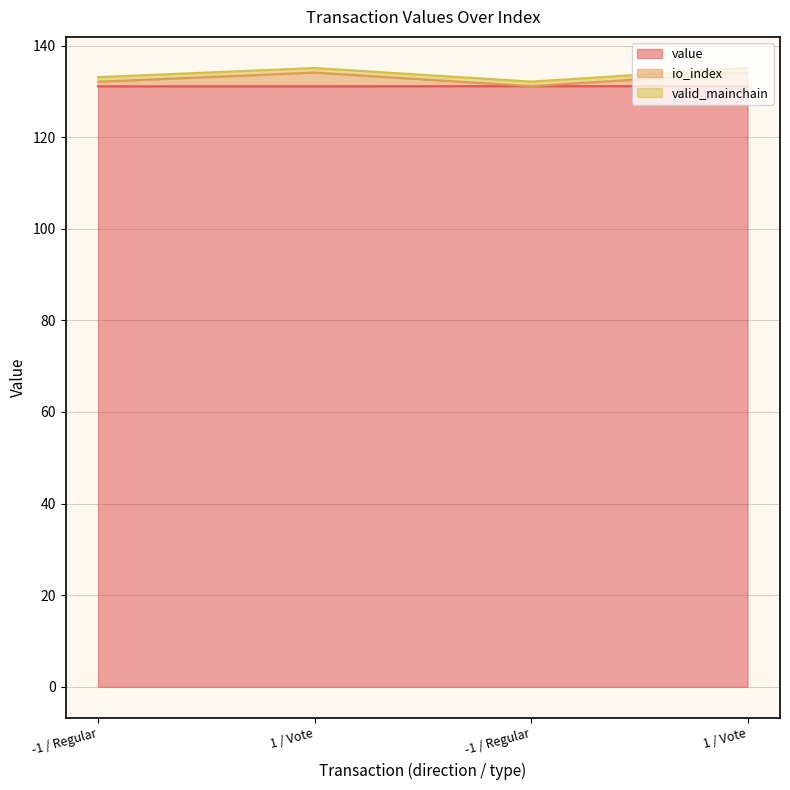

Is the value of io_index at 1 / Vote greater than the value of value at -1 / Regular?

Yes